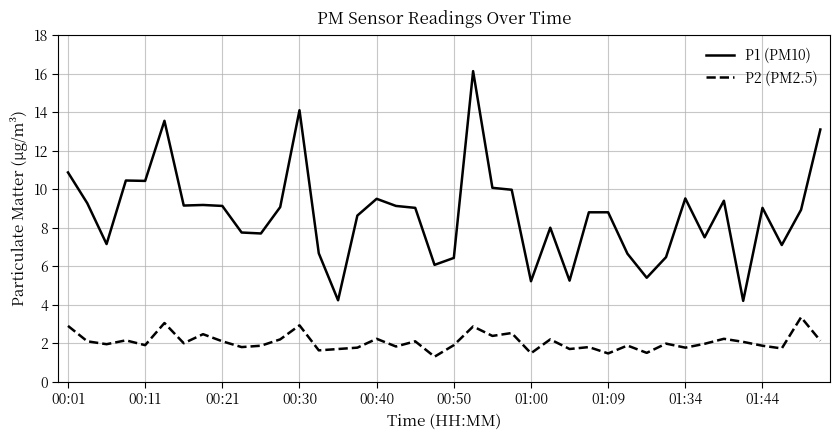

What is the difference between the maximum and second lowest values in the P1 (PM10) series?

11.9